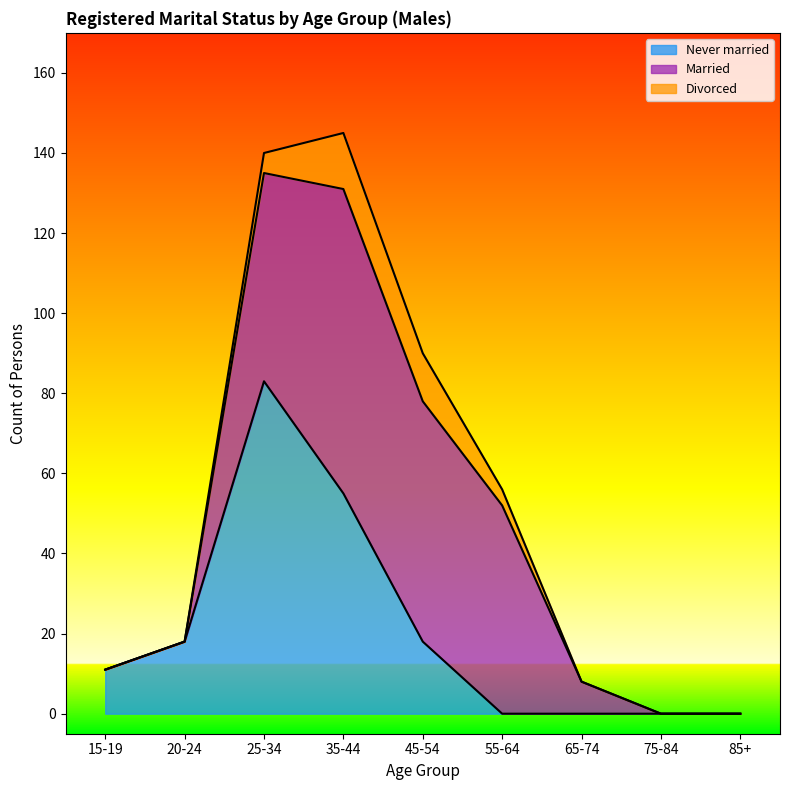

What position from the right is 25-34?

7